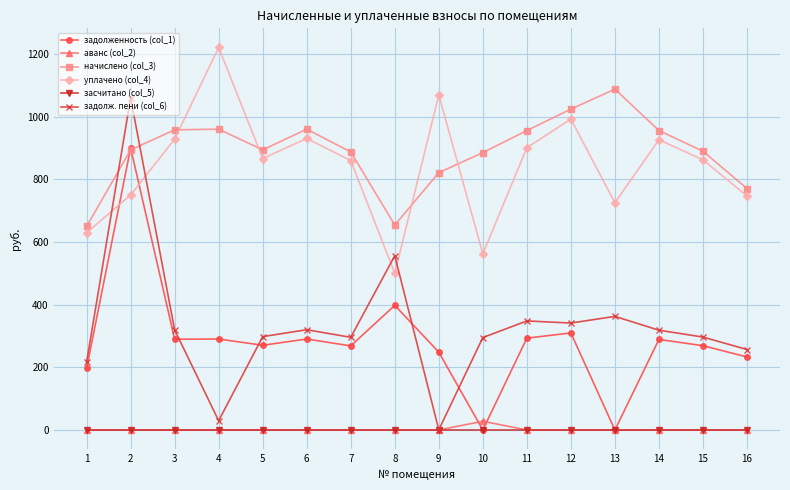

Rank the series by their maximum value, from lowest to highest.

засчитано (col_5), аванс (col_2), задолженность (col_1), задолж. пени (col_6), начислено (col_3), уплачено (col_4)